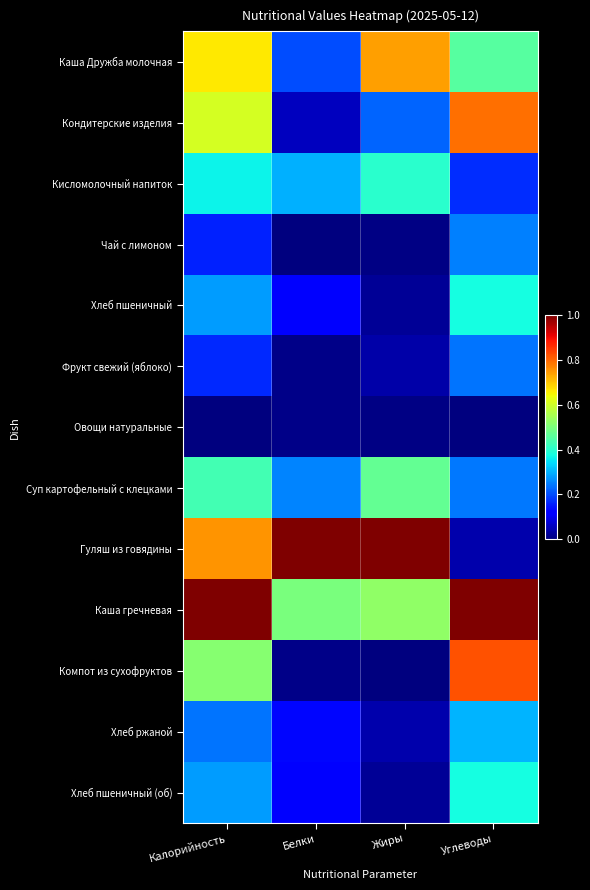

List the series in order of their peak value, lowest first.

Овощи натуральные, Фрукт свежий (яблоко), Чай с лимоном, Хлеб ржаной, Хлеб пшеничный, Хлеб пшеничный (об), Кисломолочный напиток, Суп картофельный с клецками, Каша Дружба молочная, Кондитерские изделия, Компот из сухофруктов, Гуляш из говядины, Каша гречневая